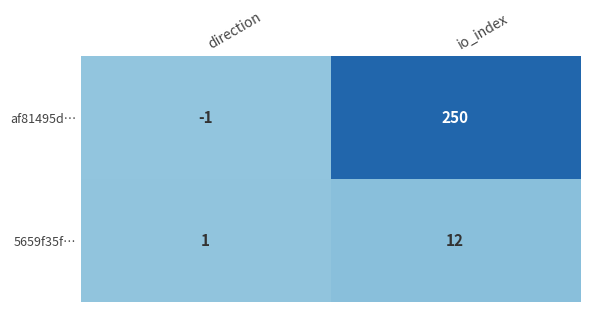

Which series has the largest total across all categories?

af81495d…